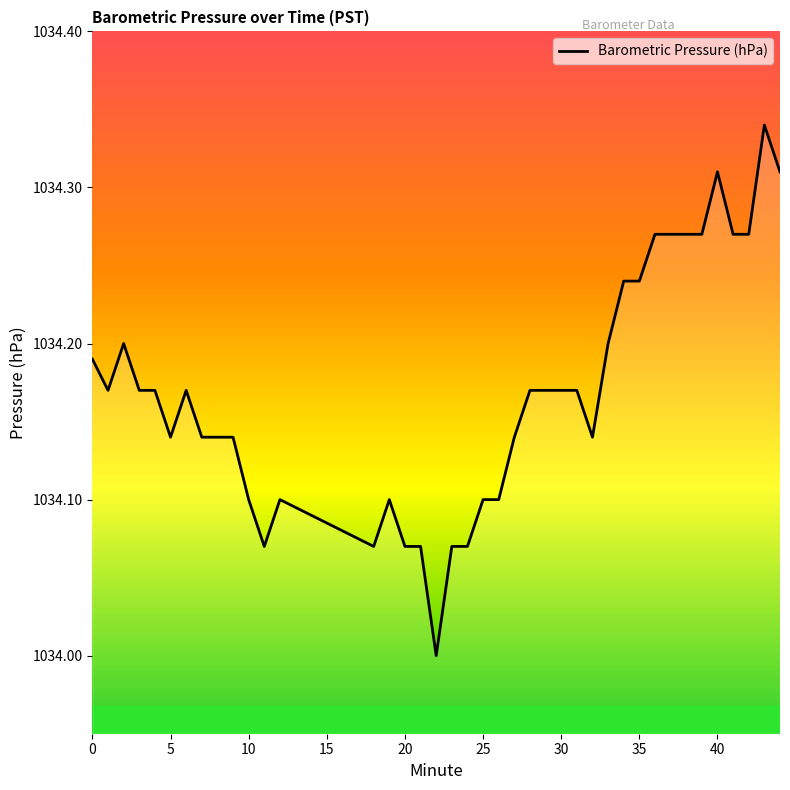

What is the smallest value displayed?

1034.0